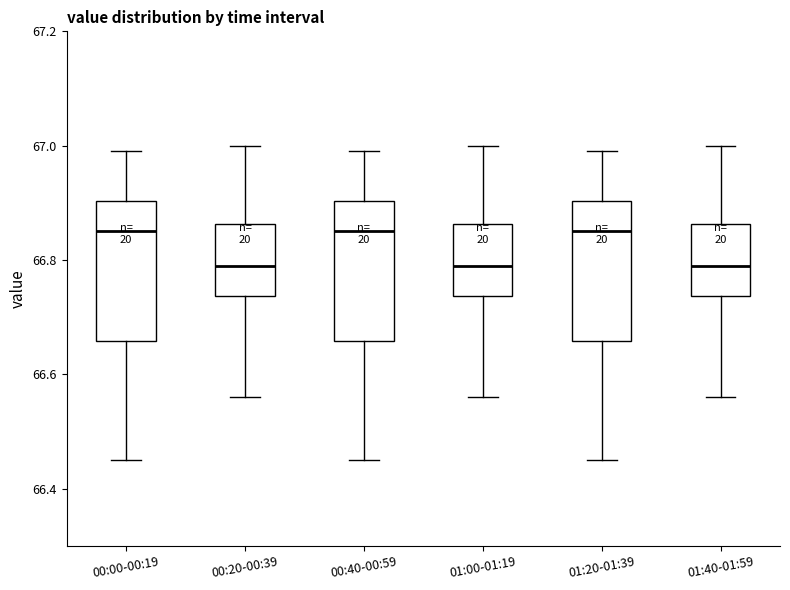

Where is the upper edge of the box for 00:40-00:59 on the y-axis? The values are not printed on the chart, so give them approximately, as read against the axis.

66.90